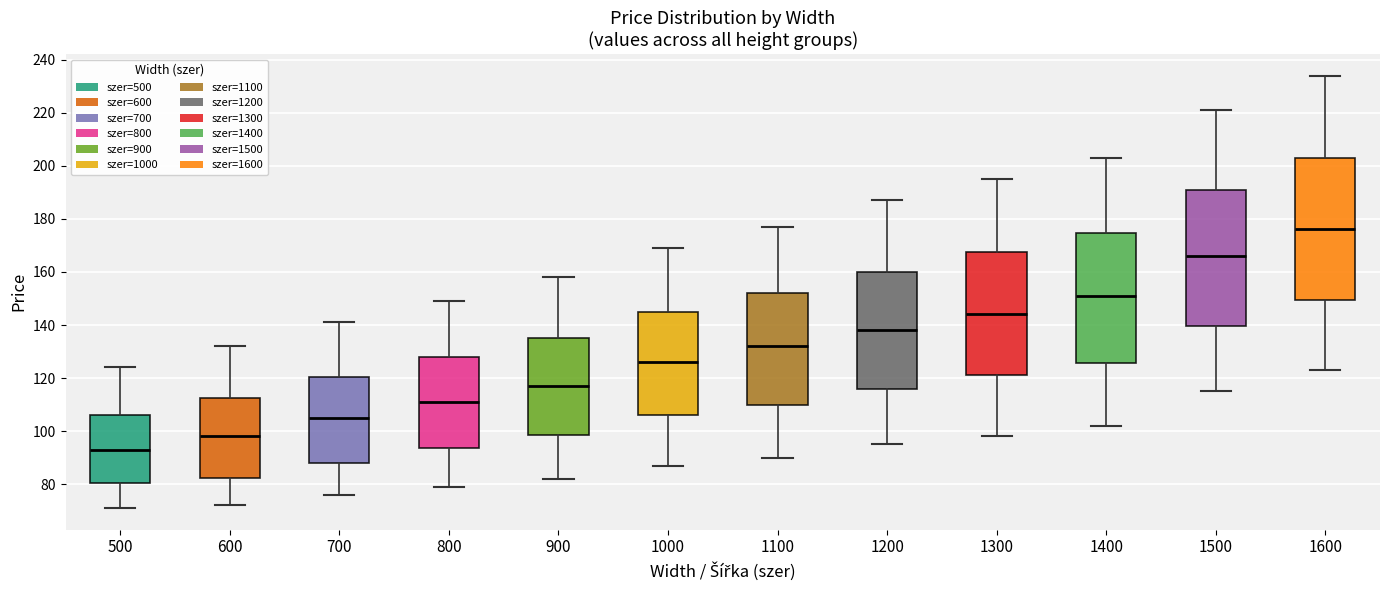

Which box has the lowest median line?

500